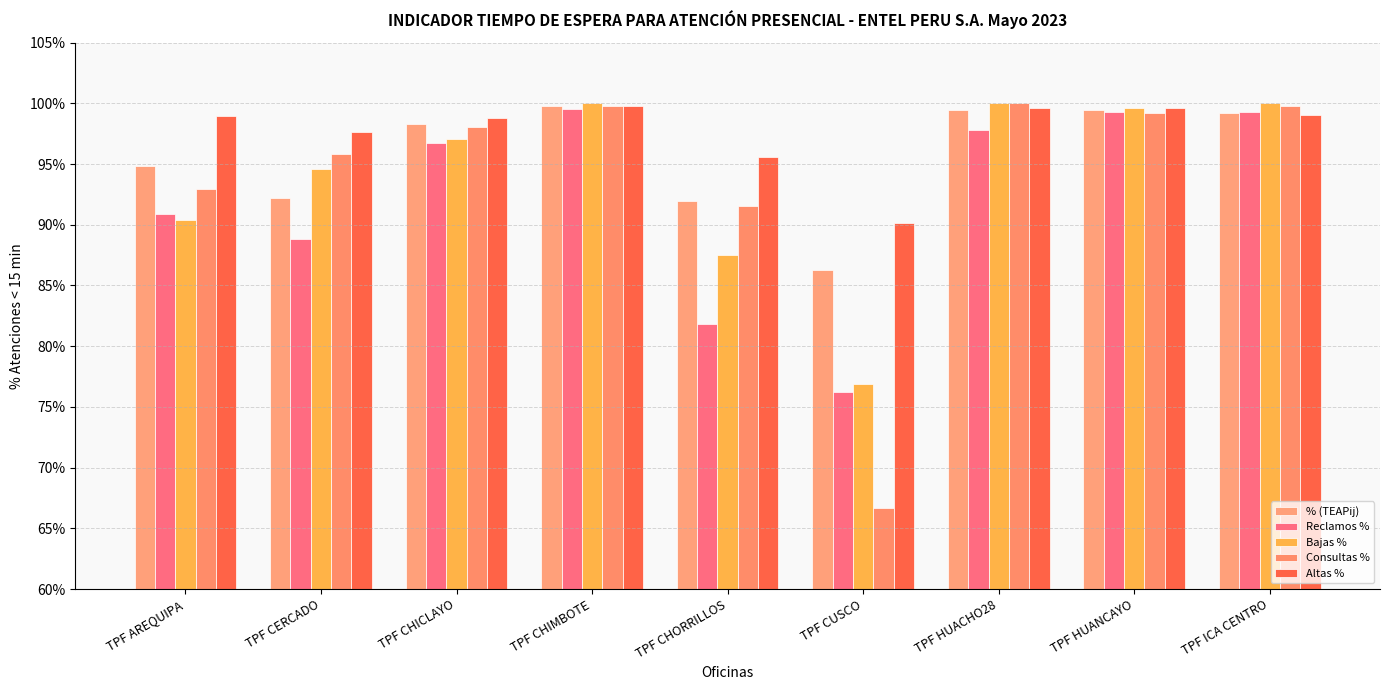

Read the Consultas % value at TPF CUSCO.

66.7